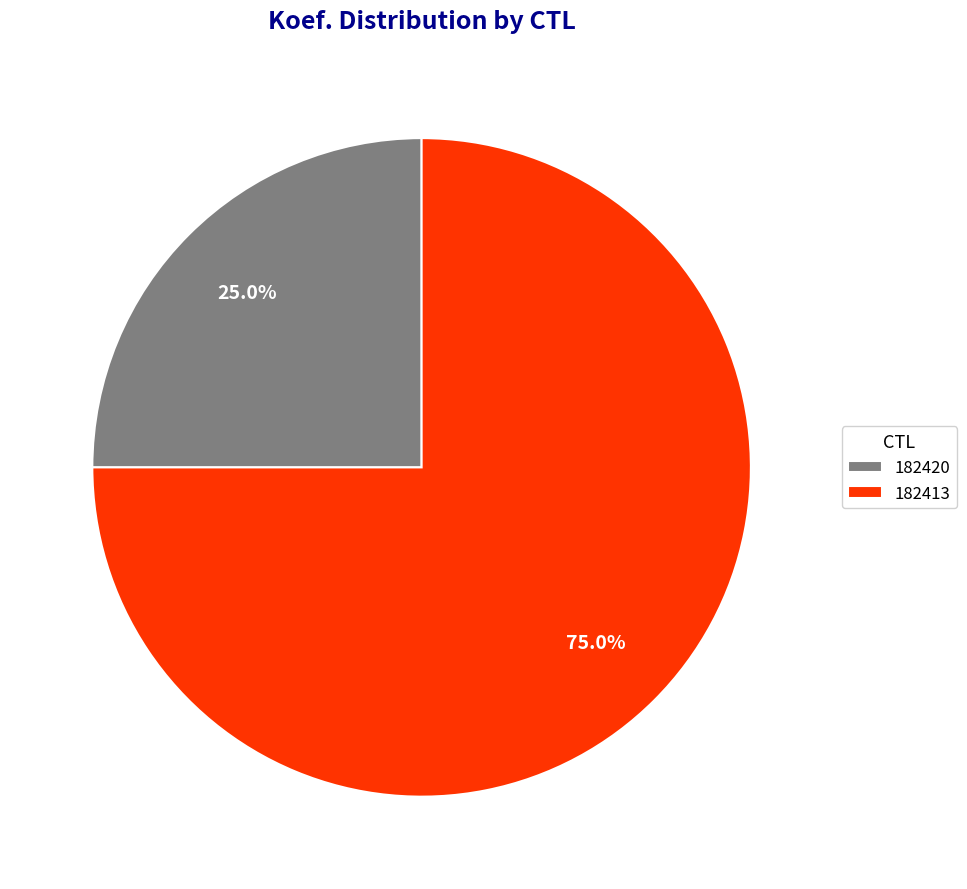

How much of the chart is everything except 182413?

25.0%